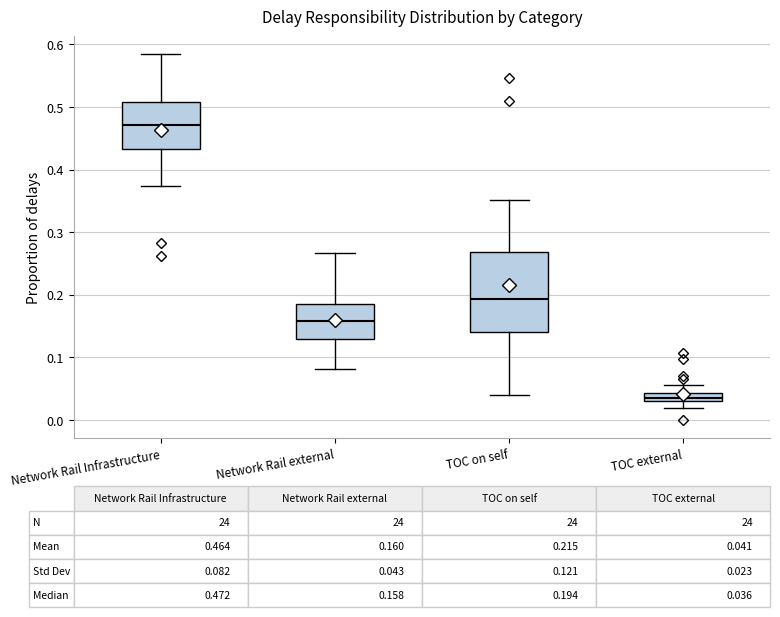

Which box is the tallest, from its lower edge to its upper edge?

TOC on self